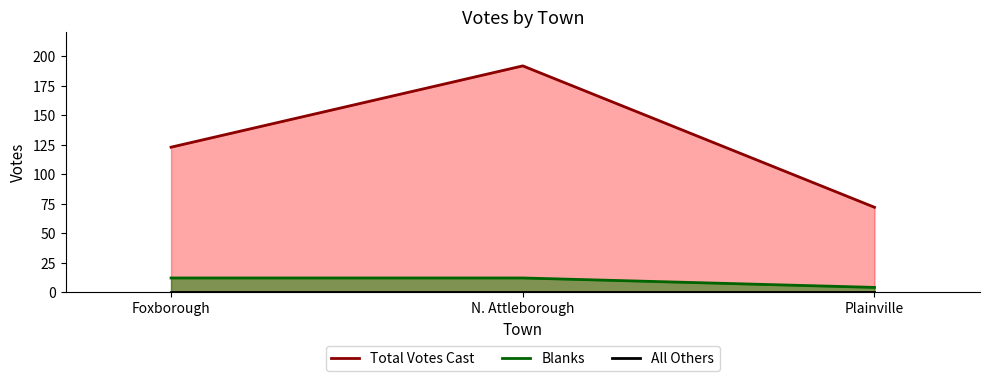

What is the spread (max minus min) of values at Plainville?

68